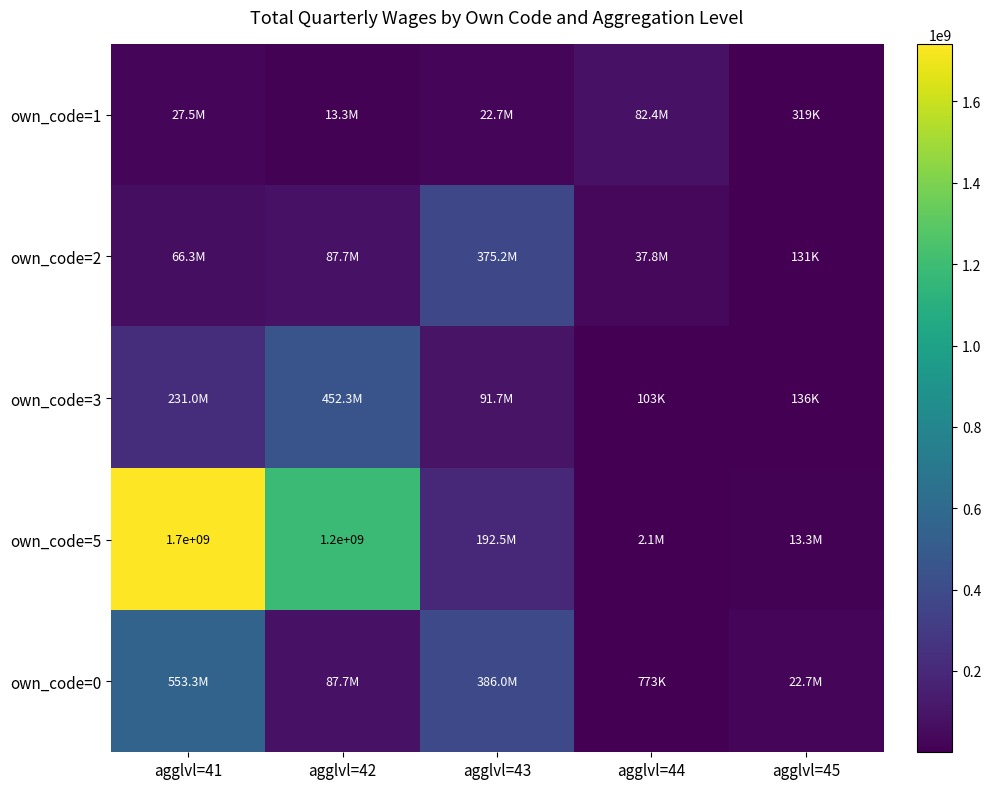

At how many categories does at least one series exceed 1579152658?

1